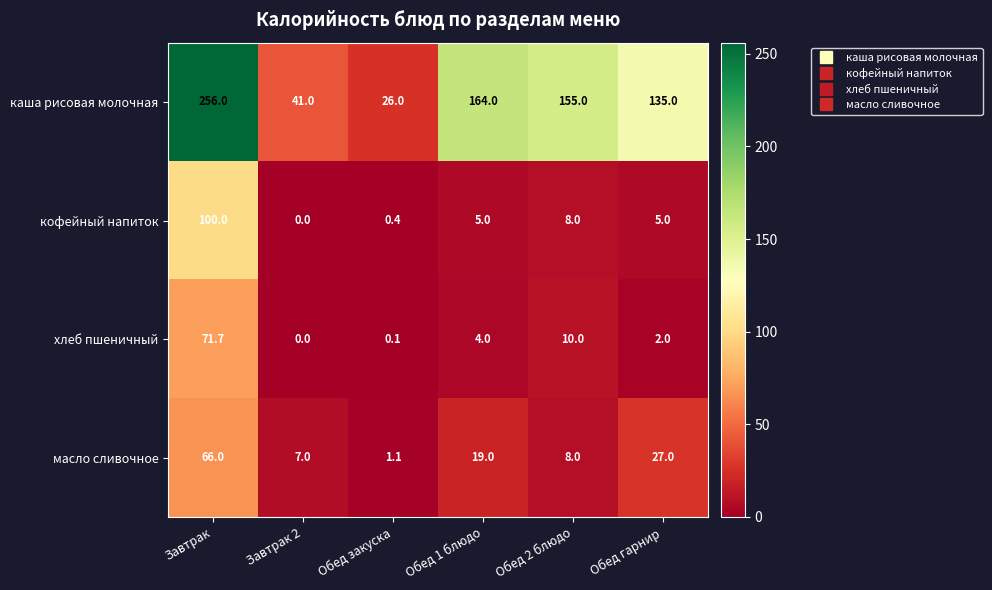

Where is хлеб пшеничный nearest to the value 35?

Обед 2 блюдо